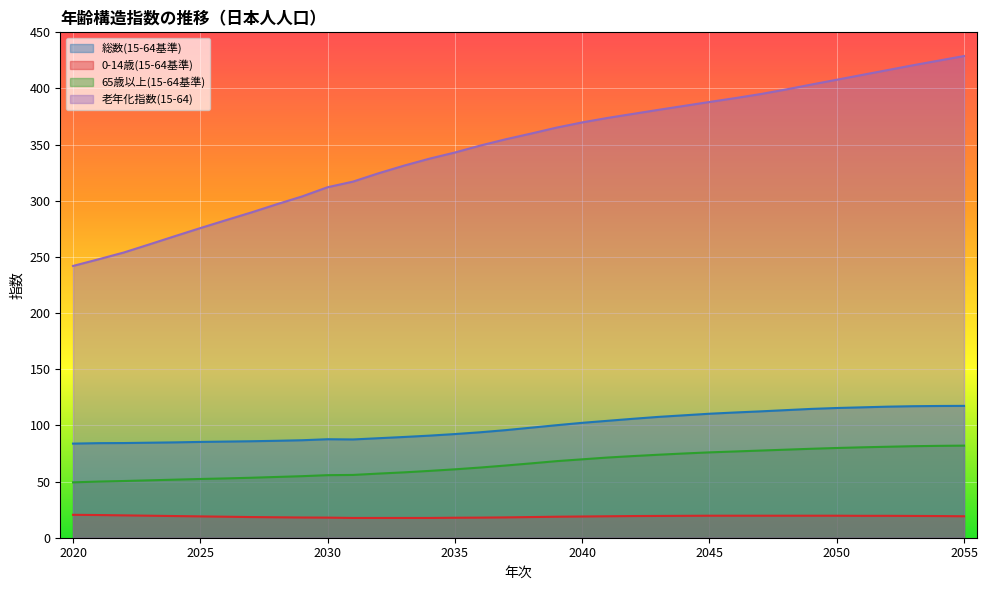

Is it true that 老年化指数(15-64) equals 369.8 at 2040?

True